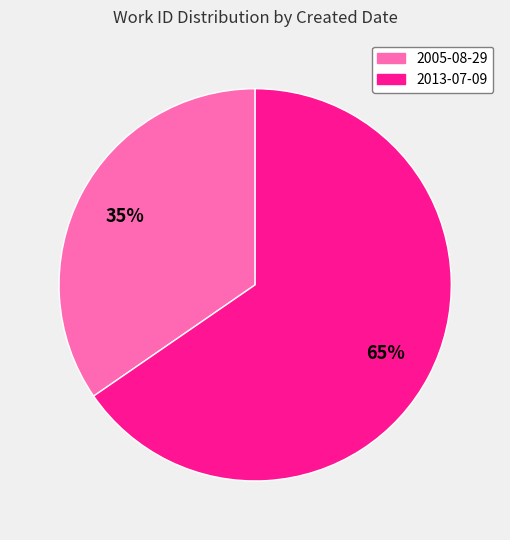

How many segments does this pie chart have?

2